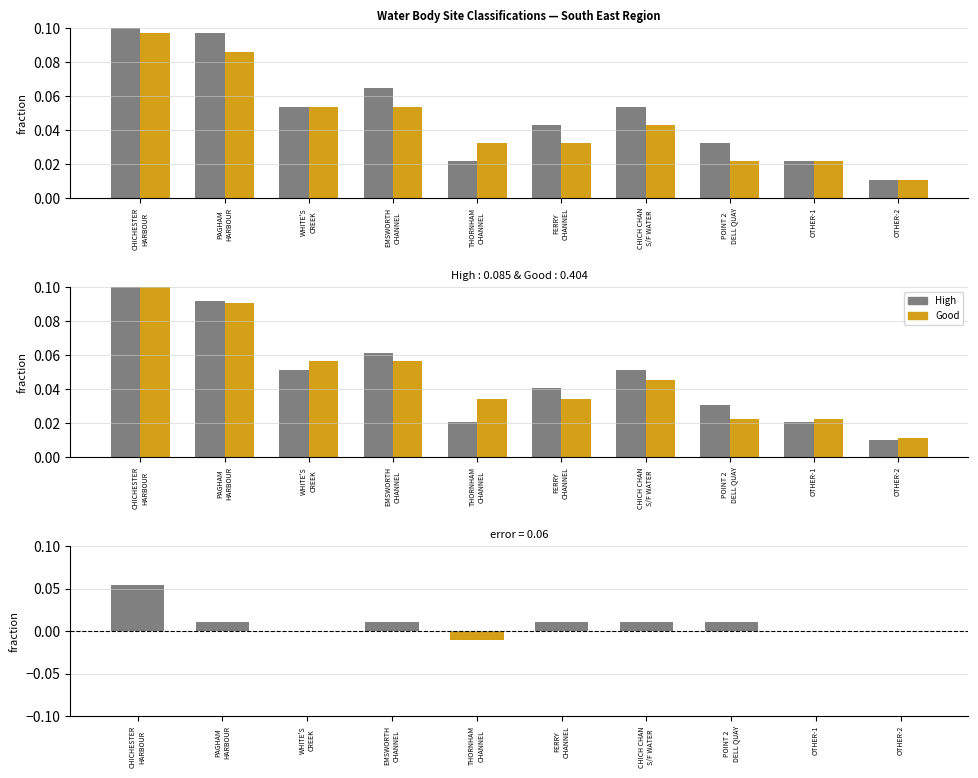

List the labels in order of Good value, largest first.

CHICHESTER
HARBOUR, PAGHAM
HARBOUR, WHITE'S
CREEK, EMSWORTH
CHANNEL, CHICH CHAN
S/F WATER, THORNHAM
CHANNEL, FERRY
CHANNEL, POINT 2
DELL QUAY, OTHER-1, OTHER-2